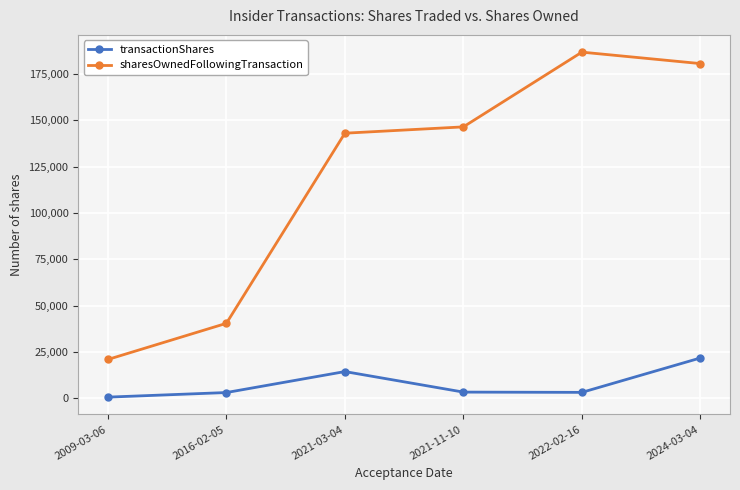

True or false: sharesOwnedFollowingTransaction has a value of 21529 at 2016-02-05.

False